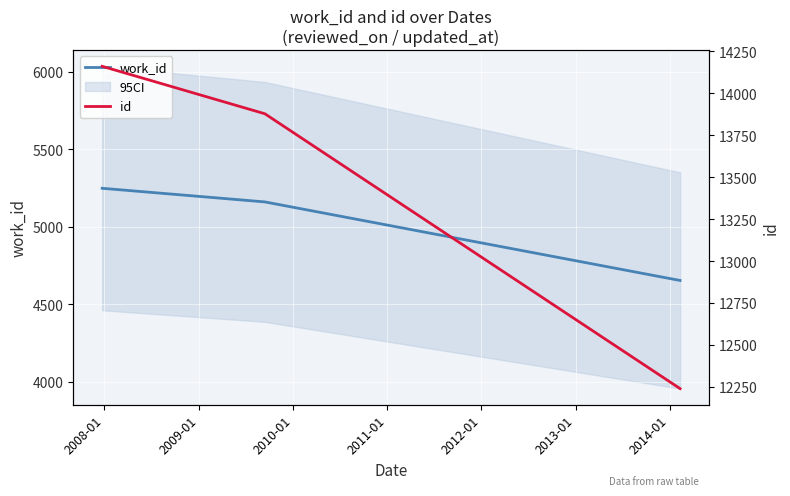

What is the value of the work_id point at the 3rd from the left?

4653